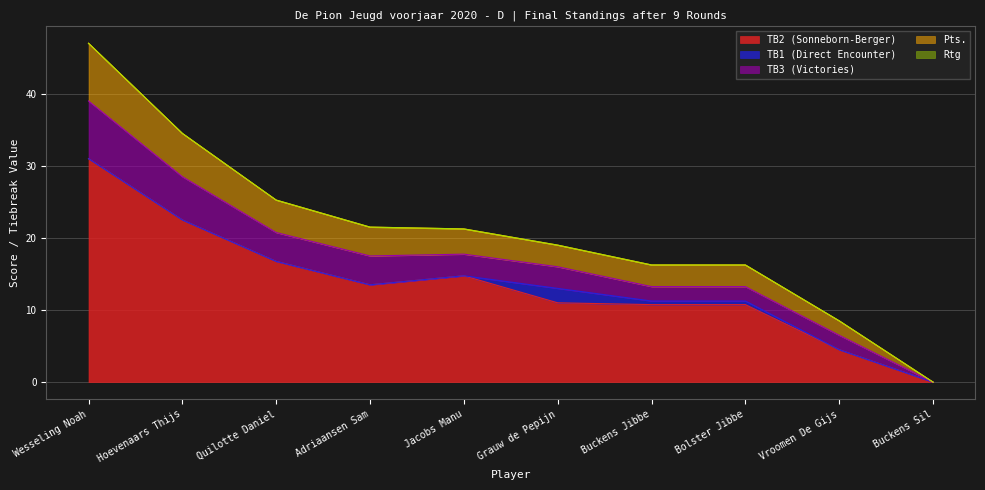

True or false: TB3 (Victories) has a value of 1.7 at Wesseling Noah.

False